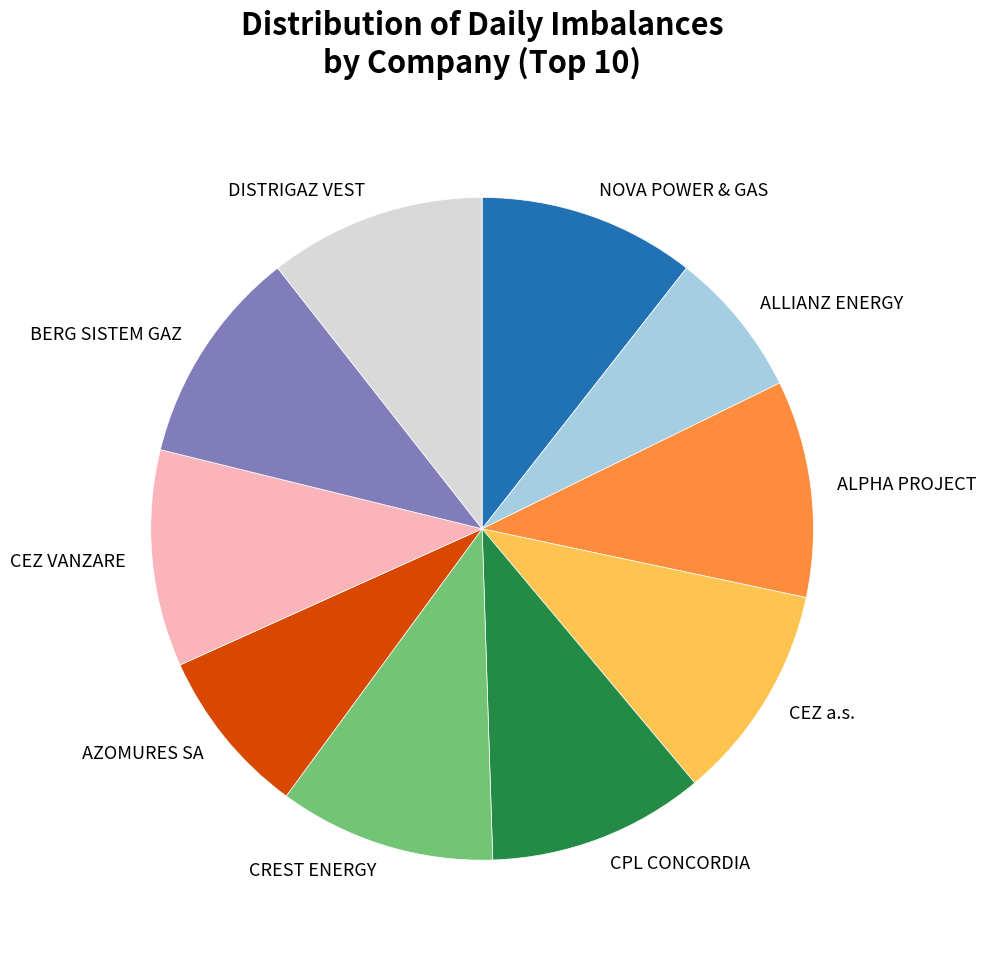

Which slice is the smallest?

ALLIANZ ENERGY